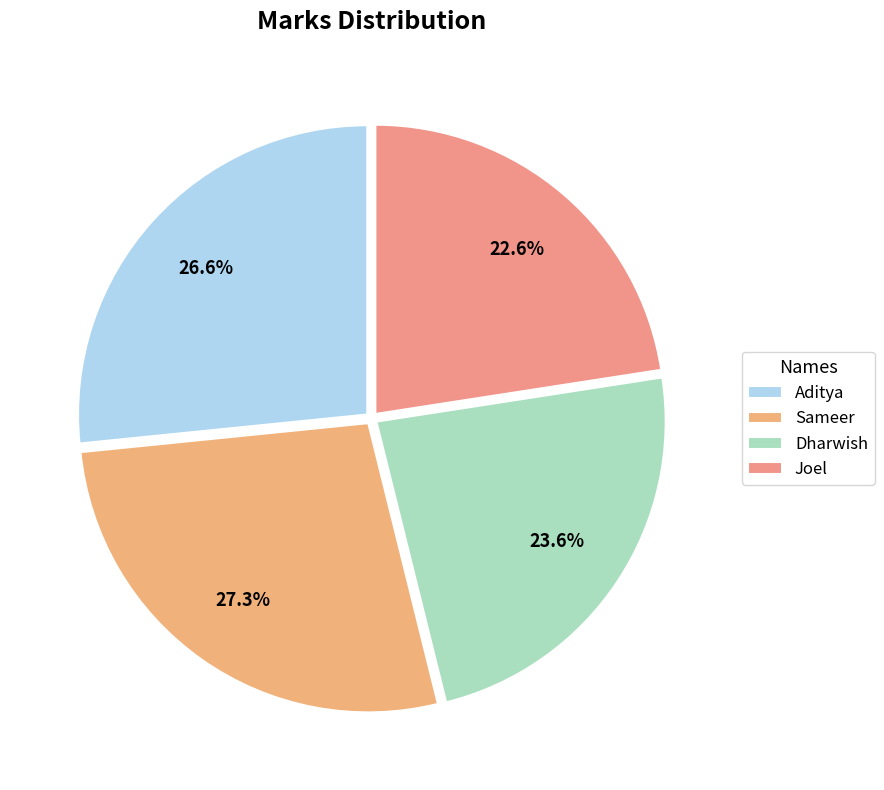

To the nearest percent, what portion does Dharwish represent?

24%